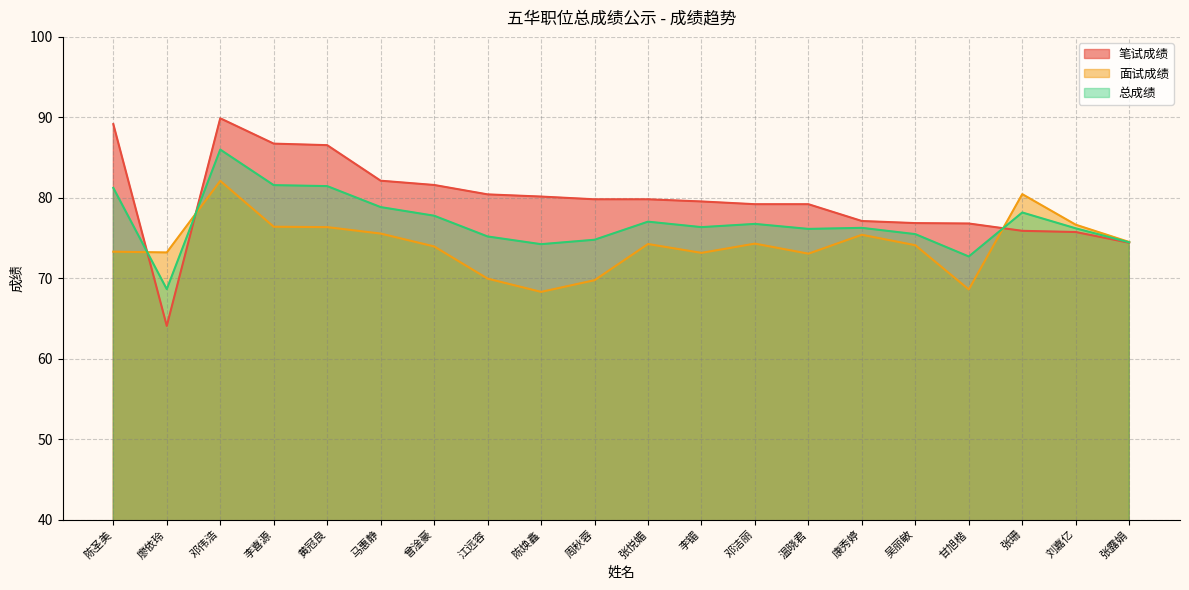

At which category does the chart reach its peak across all series?

邓伟浩